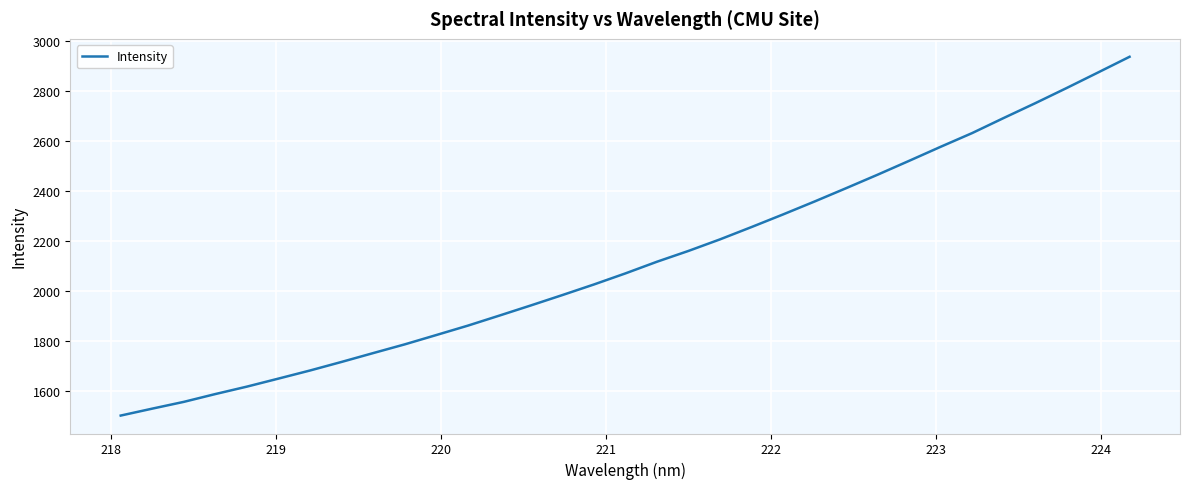

What is the smallest value displayed?

1502.4